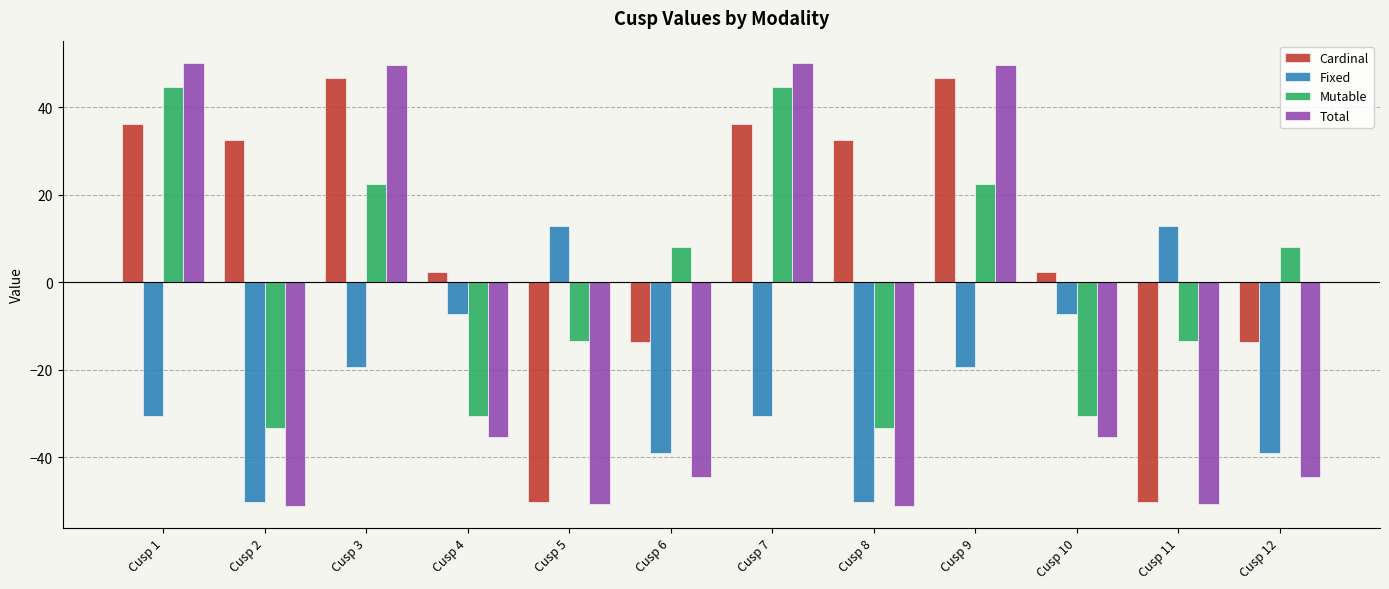

What is the sum of all Fixed values?

-267.4